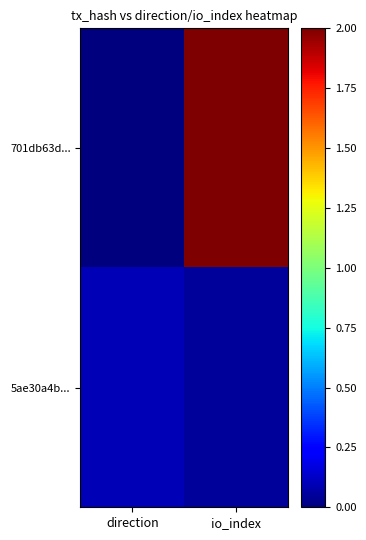

At which category is the sum across all series the highest?

io_index